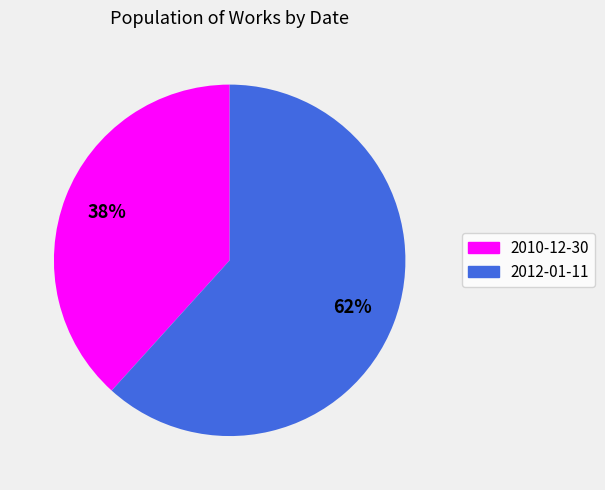

Which category has the smallest portion of the pie?

2010-12-30